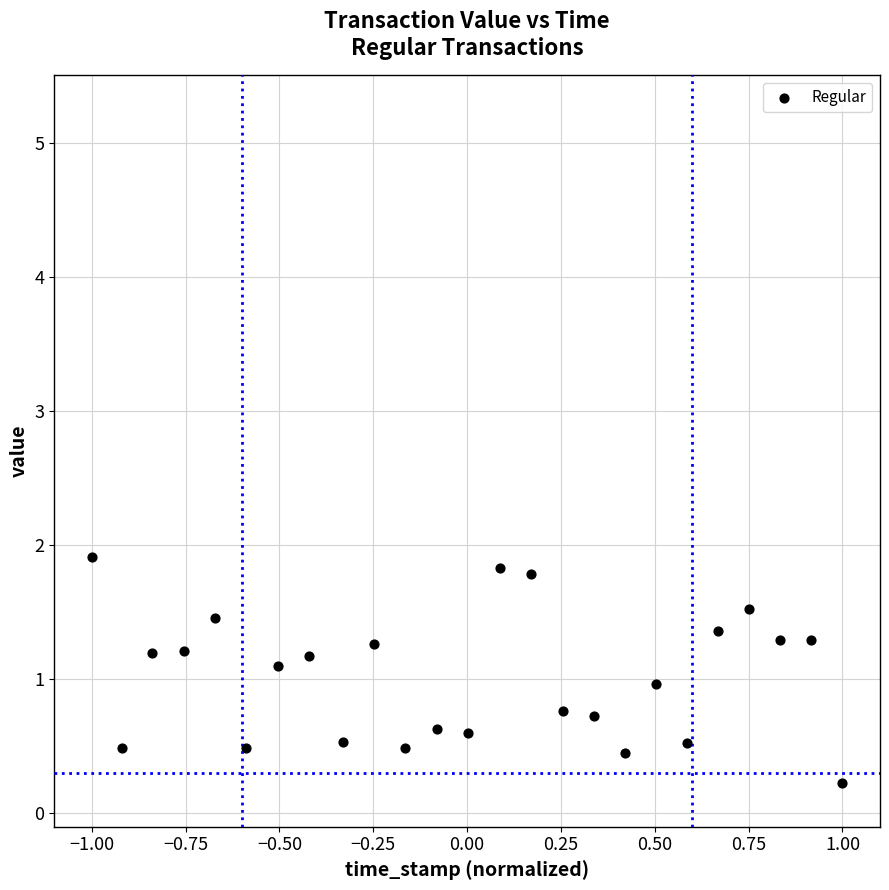

What is the range of Y values (max minus min)?

1.7